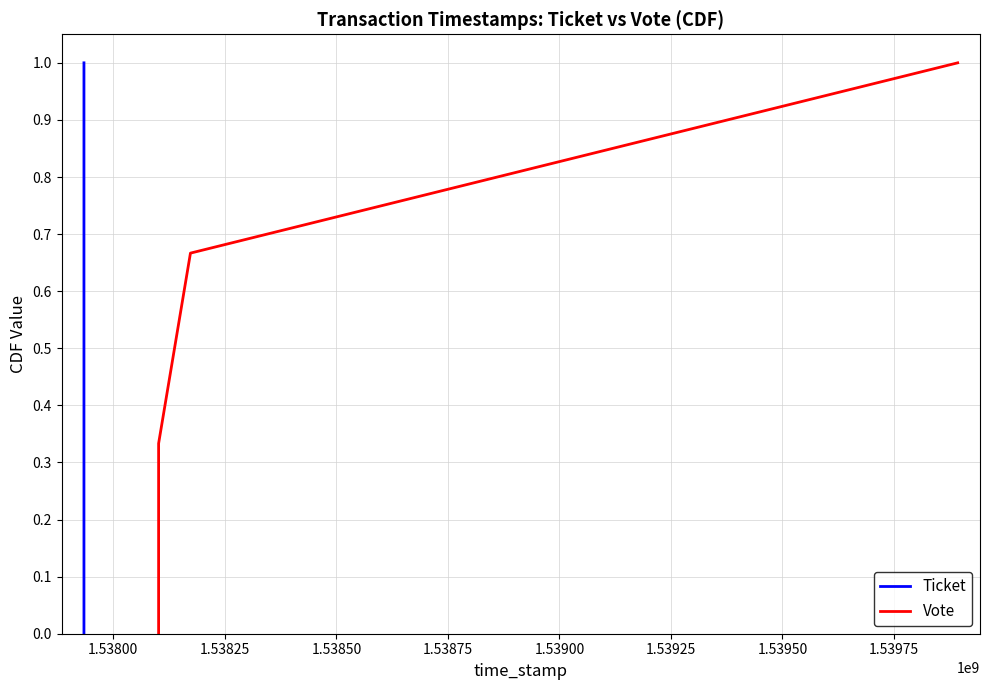

True or false: Vote has more than 1 interior local peaks.

False